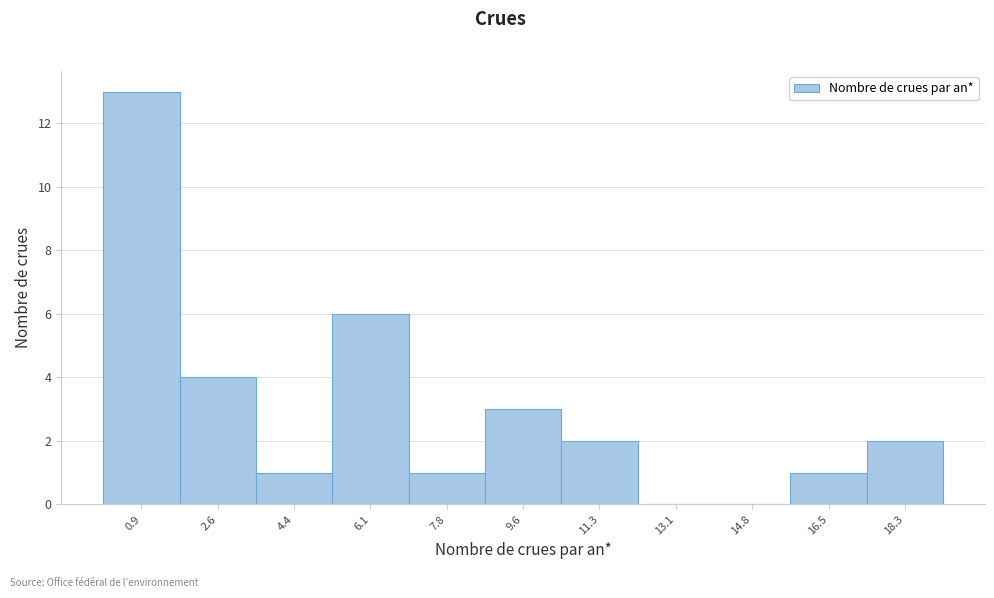

Reading left to right, transcribe this chart: for each bar, give the range it covers on the x-axis and its height. Neither the bar edges nor the heights are printed on the chart, so give them approximately, as read against the axes.

0.0 to 1.8: 13
1.8 to 3.4: 4
3.4 to 5.2: 1
5.2 to 7.0: 6
7.0 to 8.8: 1
8.8 to 10.4: 3
10.4 to 12.2: 2
12.2 to 14.0: 0
14.0 to 15.6: 0
15.6 to 17.4: 1
17.4 to 19.2: 2